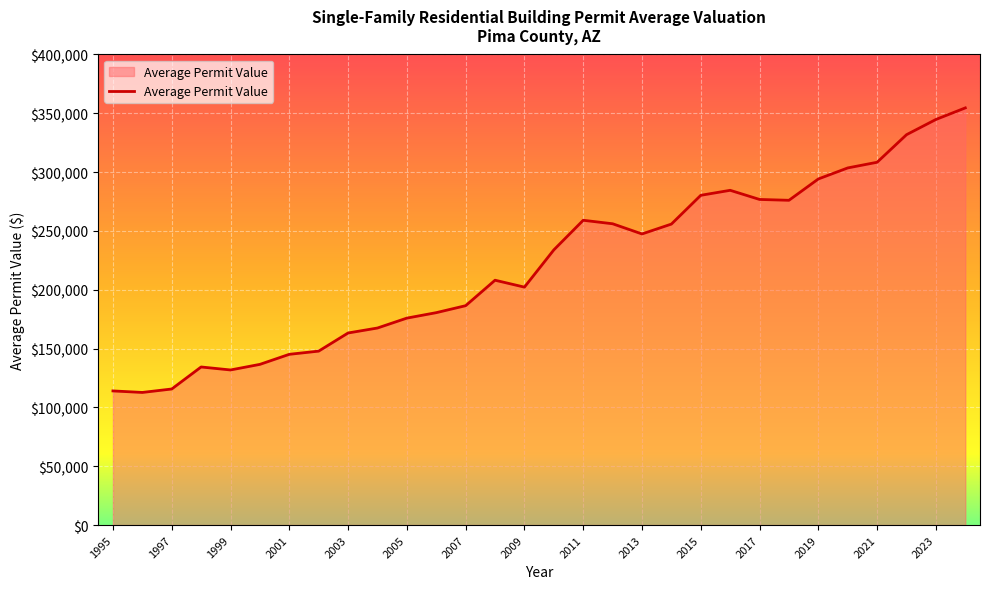

What is the minimum value shown in the chart?

112727.4